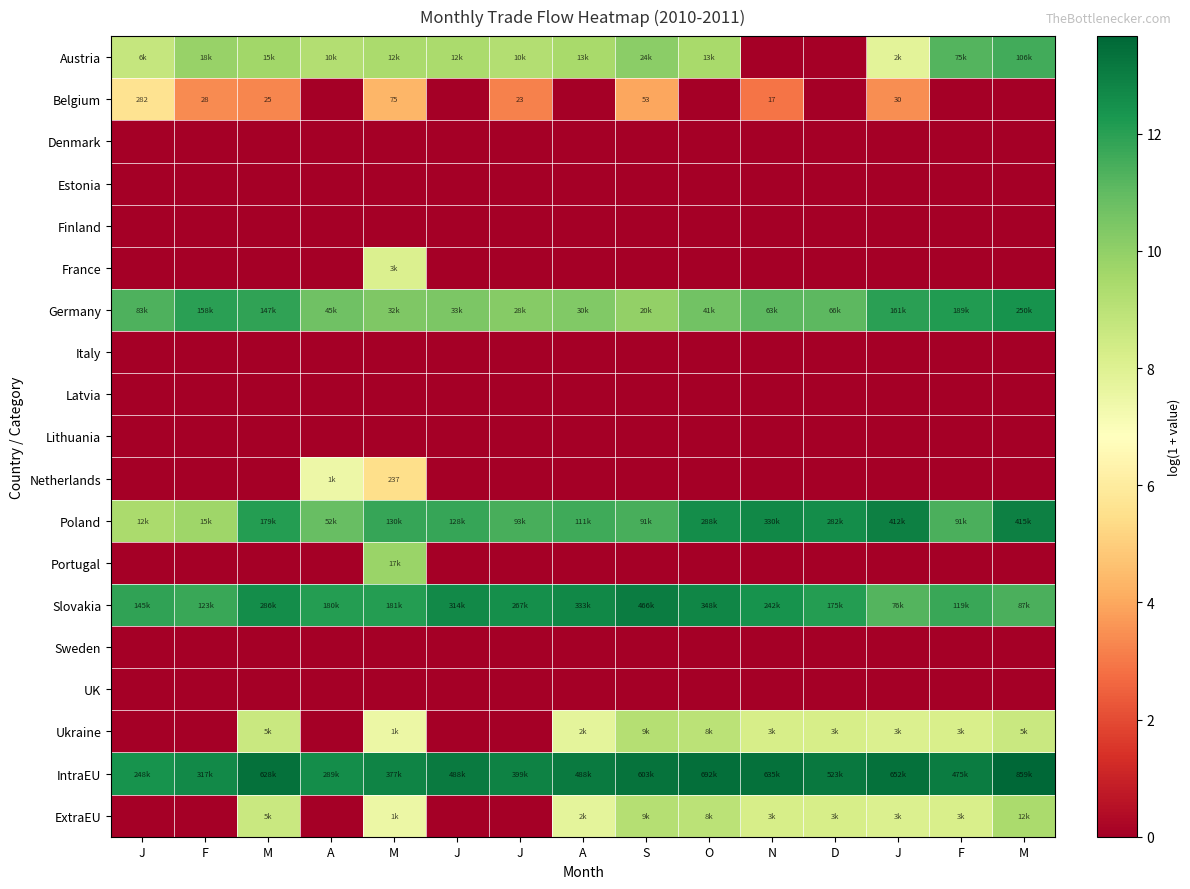

At which category is the sum across all series the highest?

M